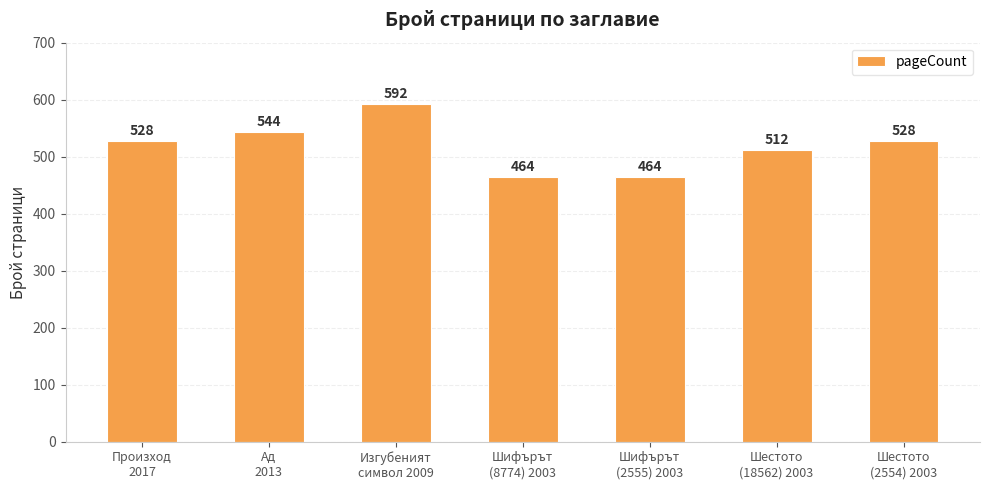

Reading left to right, transcribe all the data shown in this chart.

Произход
2017=528	Ад
2013=544	Изгубеният
символ 2009=592	Шифърът
(8774) 2003=464	Шифърът
(2555) 2003=464	Шестото
(18562) 2003=512	Шестото
(2554) 2003=528